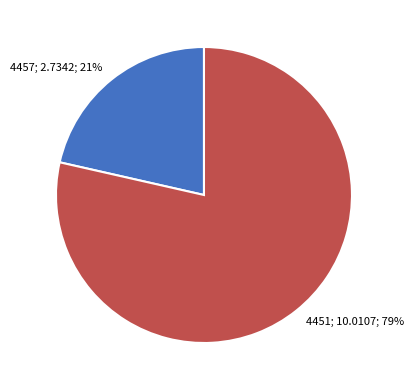

Is there a majority slice in this chart?

Yes